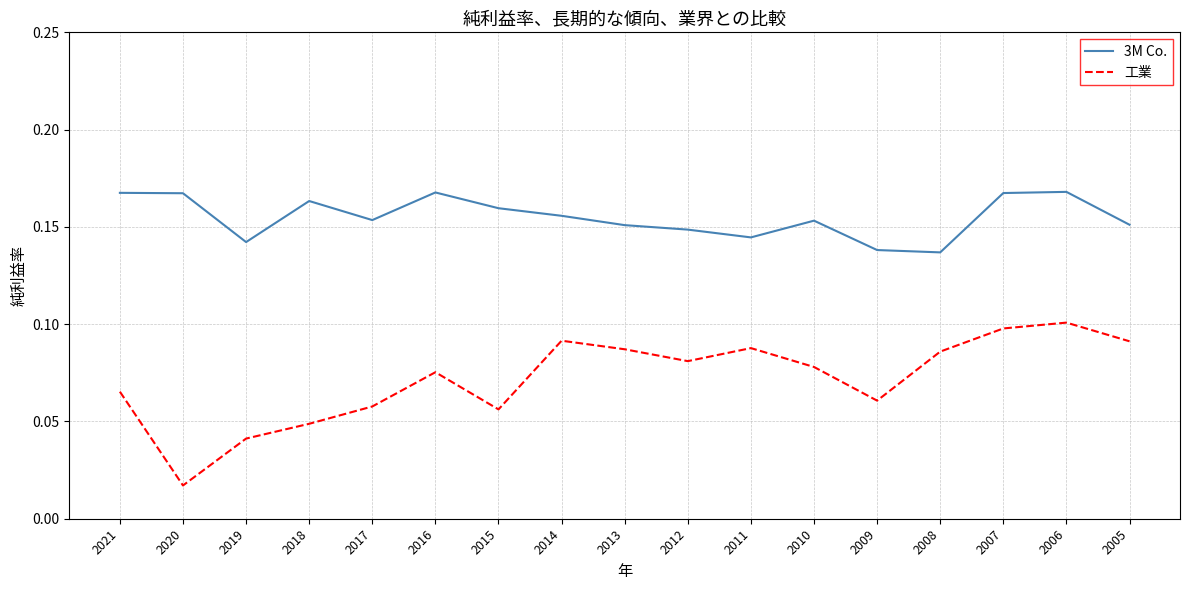

What is the sum of all 工業 values?

1.2